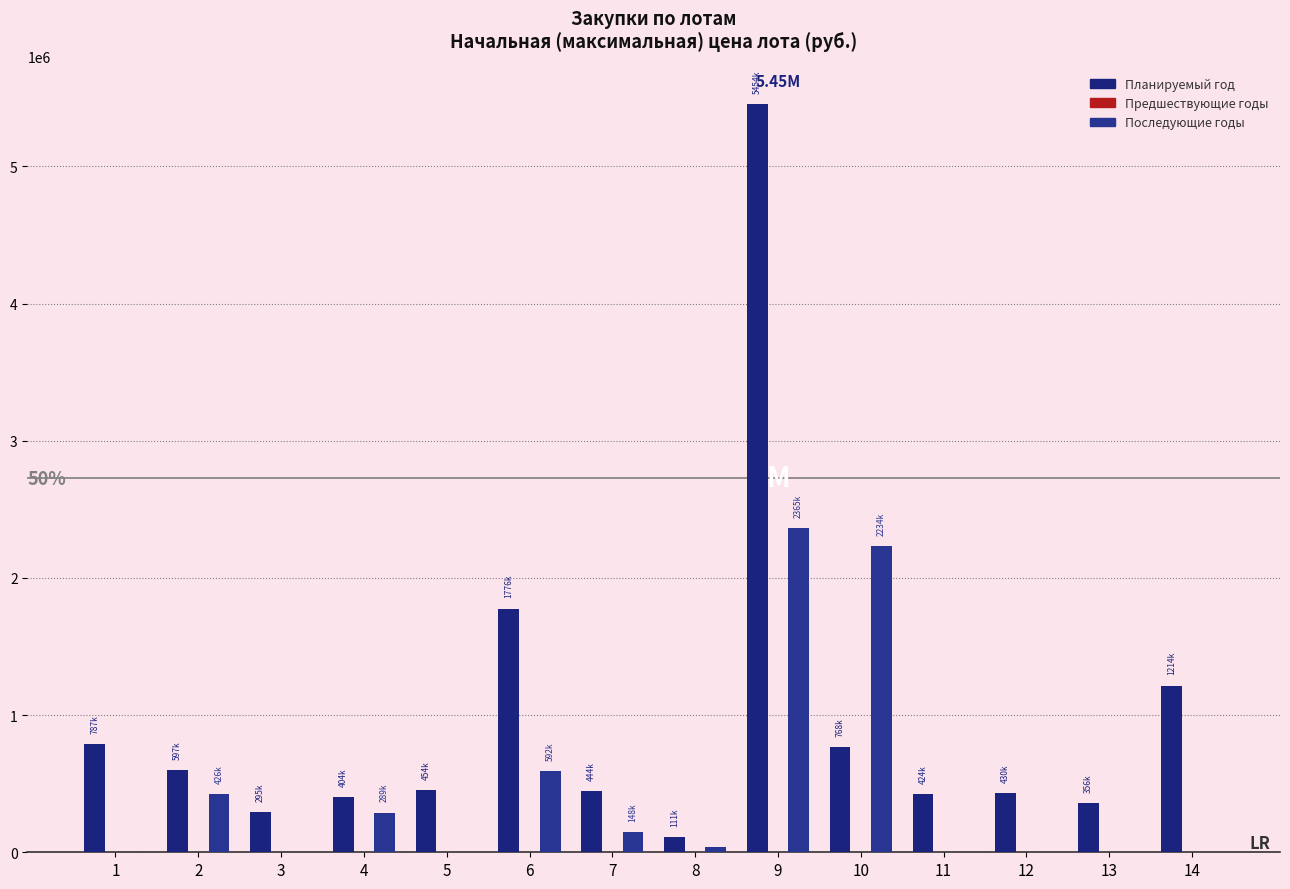

Reading left to right, list all the values displayed in this chart.

Планируемый год: 786530.0	596935.0	295200.0	404050.3	453882.0	1776247.0	443688.0	110782.0	5454236.0	767979.1	424477.0	430000.0	355968.0	1214491.5
Предшествующие годы: 0.0	0.0	0.0	0.0	0.0	0.0	0.0	0.0	0.0	0.0	0.0	0.0	0.0	0.0
Последующие годы: 0.0	426375.0	0.0	288608.0	0.0	592082.0	147895.0	36928.0	2364596.0	2233642.0	0.0	0.0	0.0	0.0